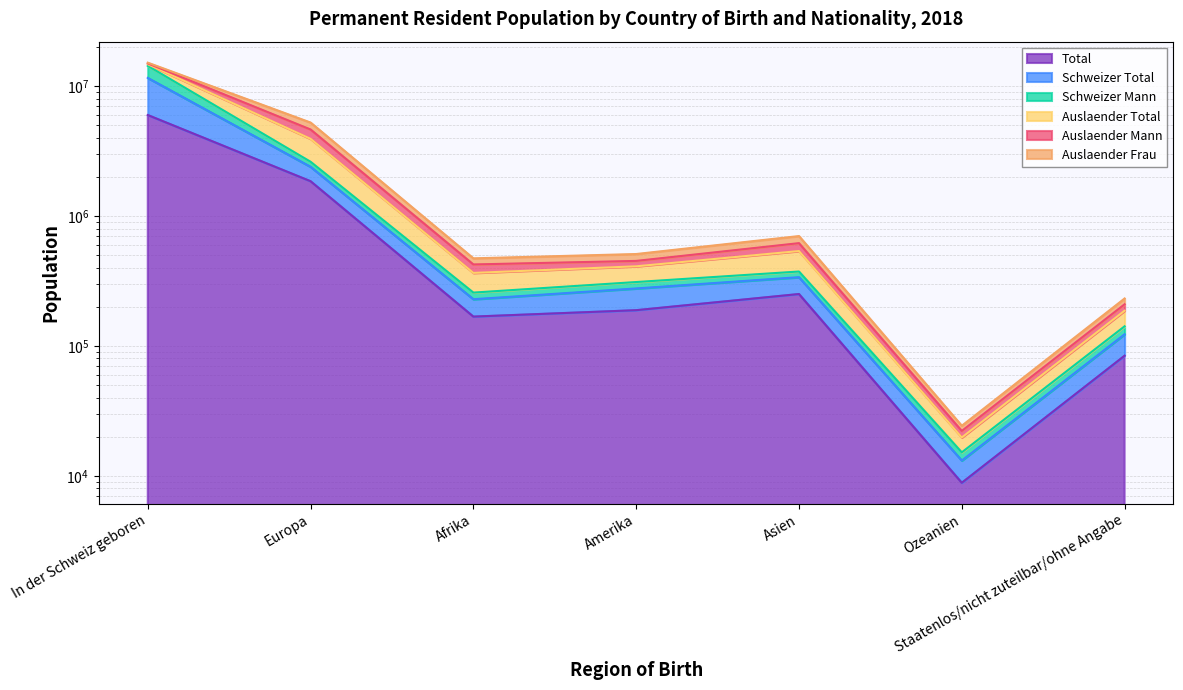

What is the spread (max minus min) of values at Ozeanien?

6321